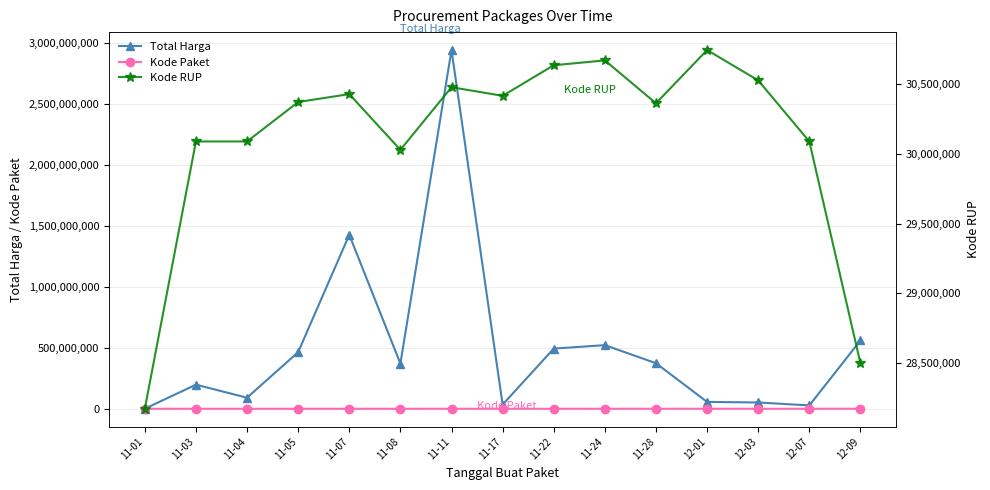

At which label does Total Harga reach its peak?

11-11